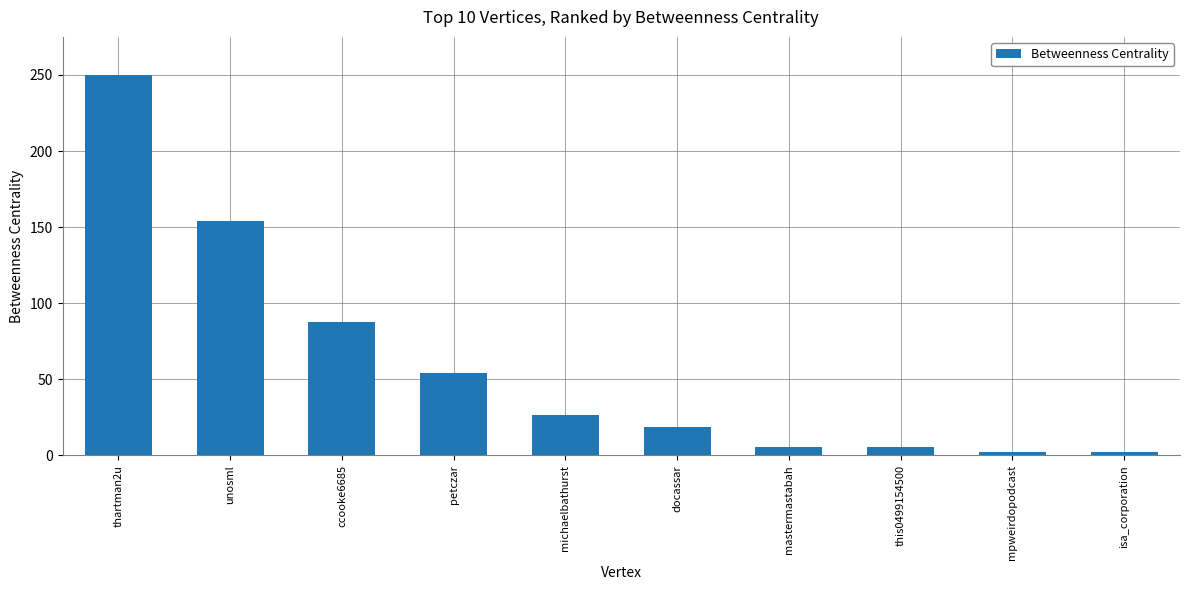

What is the minimum value shown in the chart?

2.0